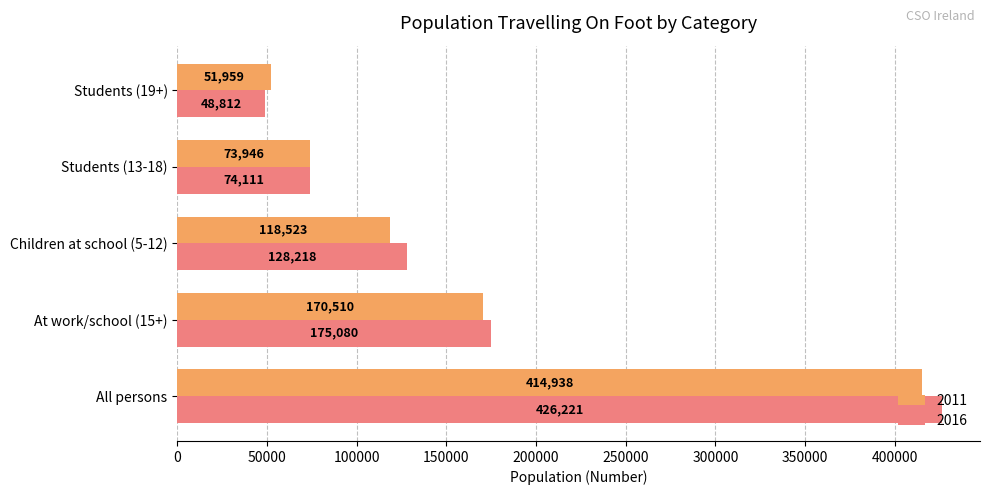

Is it true that 2011 equals 414938 at All persons?

True